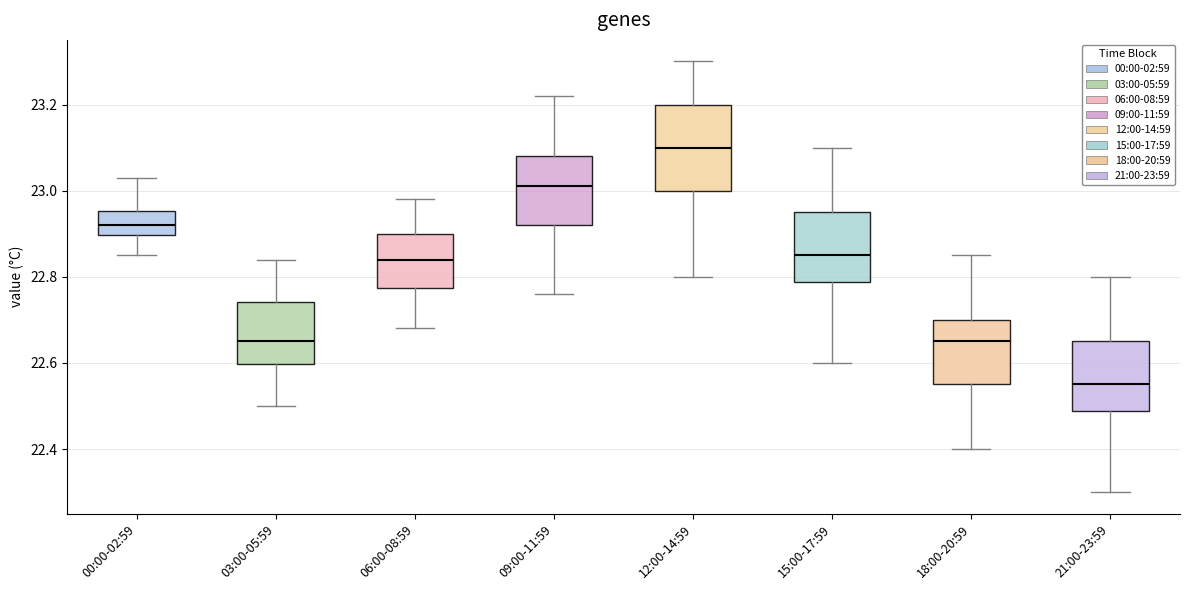

Reading left to right, transcribe this box plot: for each box, give where its median line is, the range the box spans, and where its two whiskers end, as read against the y-axis. The values are not printed on the chart, so give them approximately, as read against the axis.

00:00-02:59: median 22.92, box 22.90 to 22.96, whiskers 22.86 to 23.04
03:00-05:59: median 22.66, box 22.60 to 22.74, whiskers 22.50 to 22.84
06:00-08:59: median 22.84, box 22.78 to 22.90, whiskers 22.68 to 22.98
09:00-11:59: median 23.02, box 22.92 to 23.08, whiskers 22.76 to 23.22
12:00-14:59: median 23.10, box 23.00 to 23.20, whiskers 22.80 to 23.30
15:00-17:59: median 22.86, box 22.78 to 22.96, whiskers 22.60 to 23.10
18:00-20:59: median 22.66, box 22.56 to 22.70, whiskers 22.40 to 22.86
21:00-23:59: median 22.56, box 22.48 to 22.66, whiskers 22.30 to 22.80